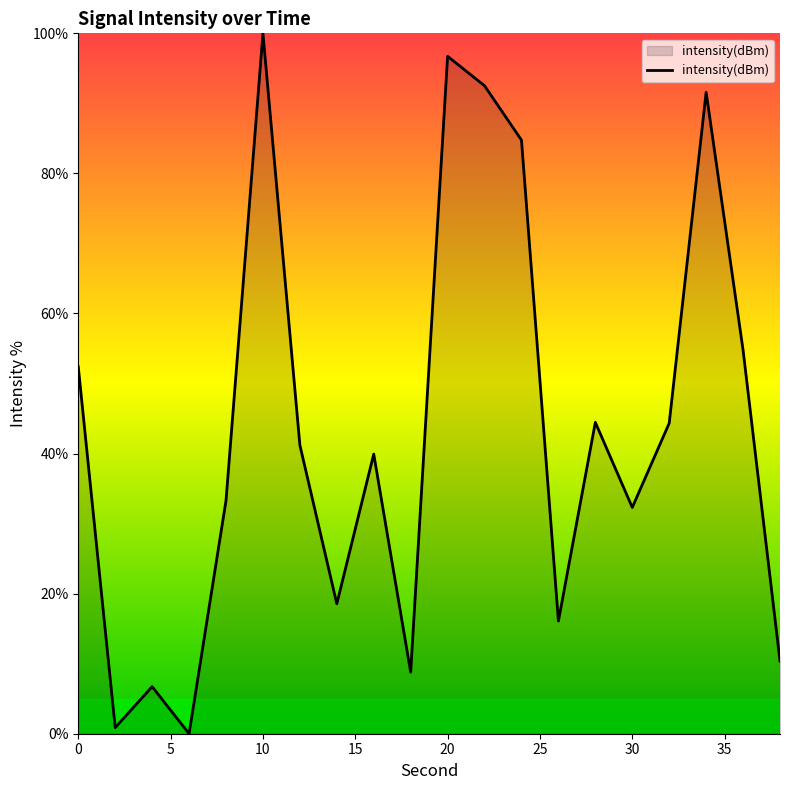

How many lines are shown in the chart?

1